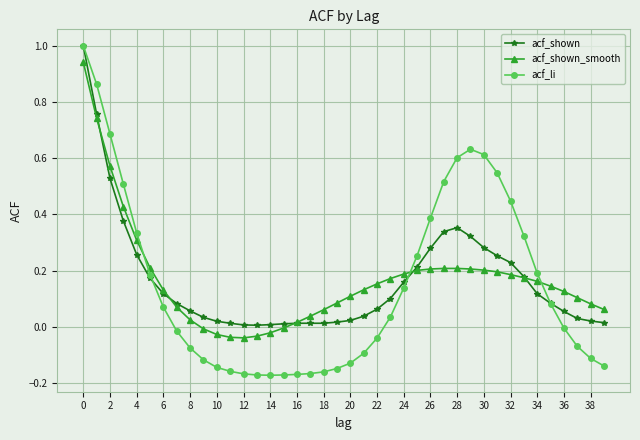

What is the maximum value shown in the chart?

1.0